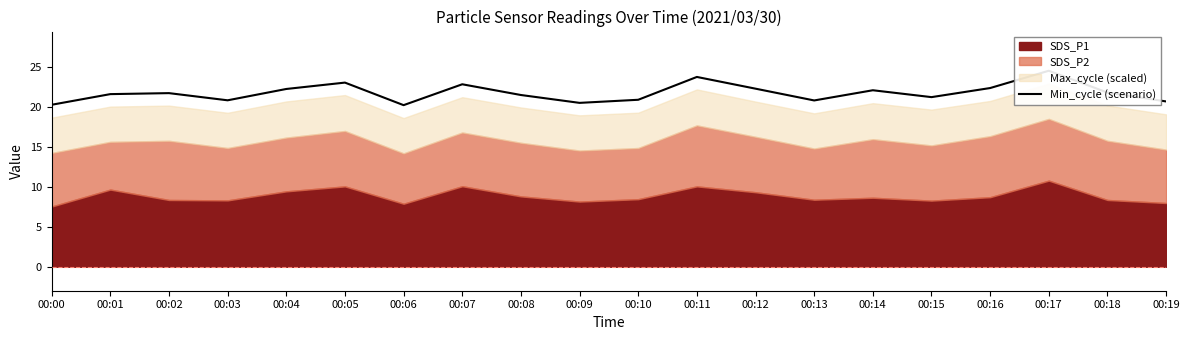

Between 00:15 and 00:16, which is larger?

00:16